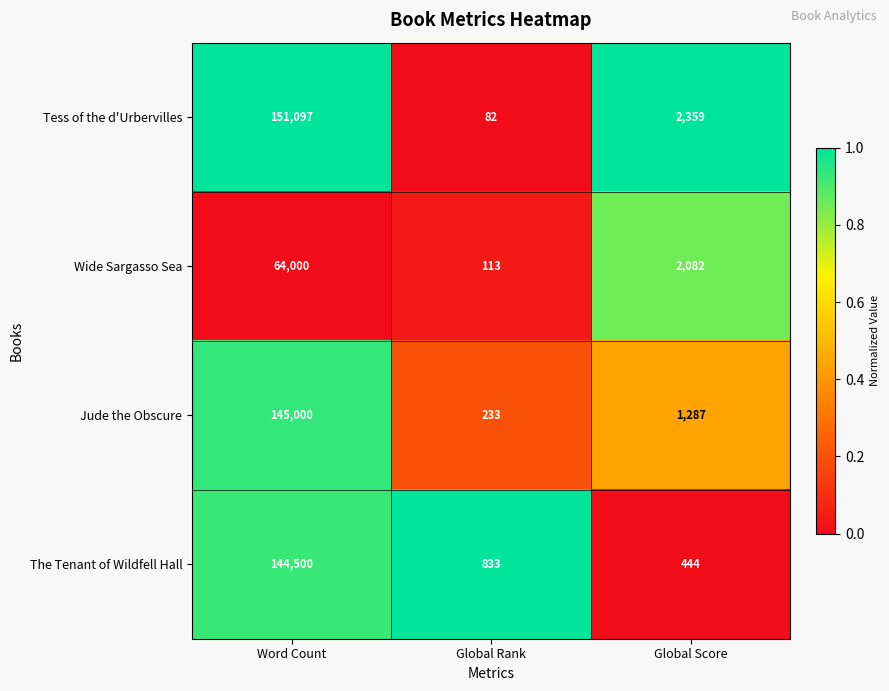

What is the difference between the Jude the Obscure values at Word Count and Global Rank?

144767